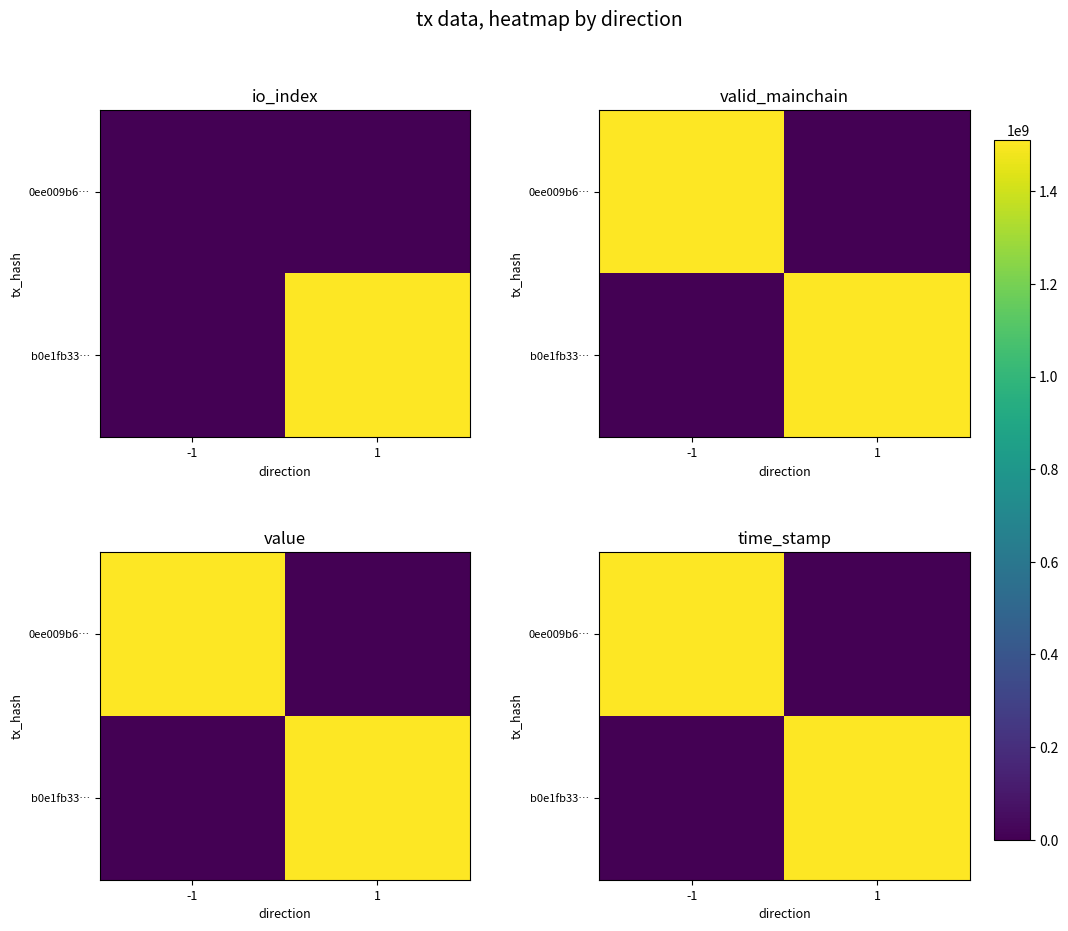

Between -1 and 1, which series saw the biggest shift?

0ee009b6…